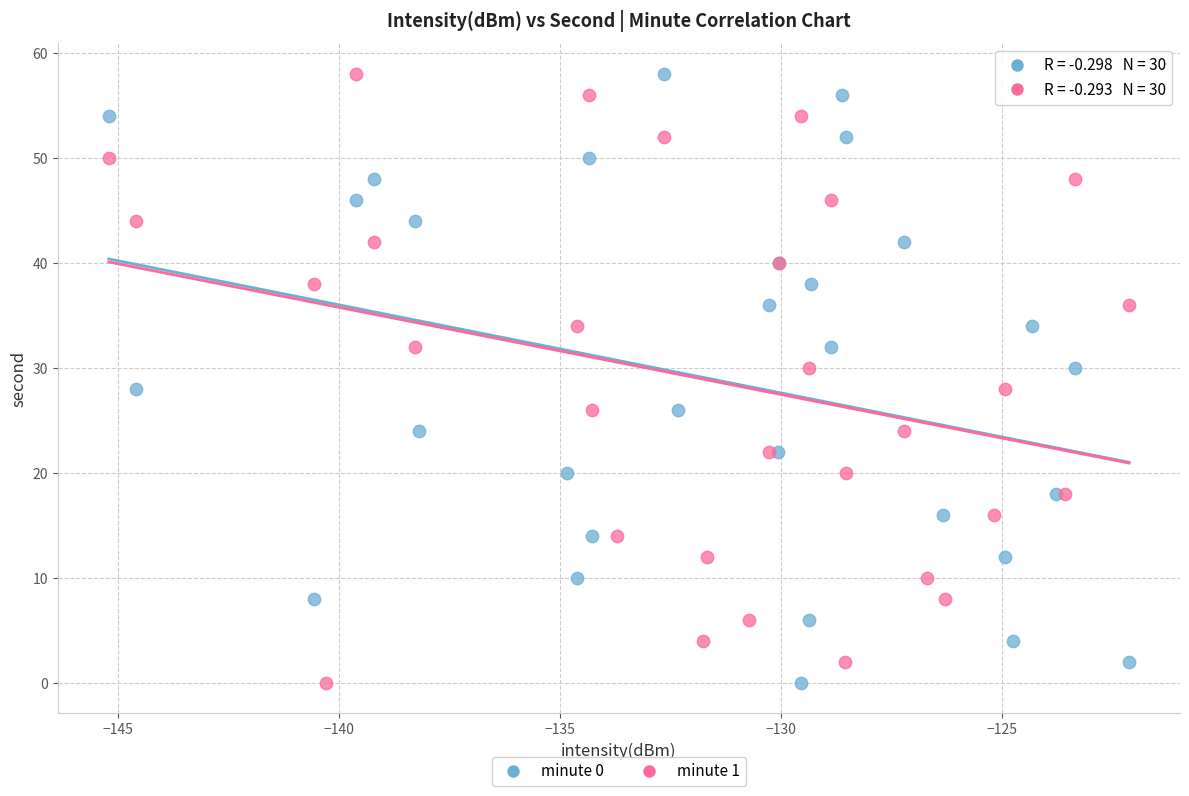

What are all the series names shown in the legend?

minute 0, minute 1